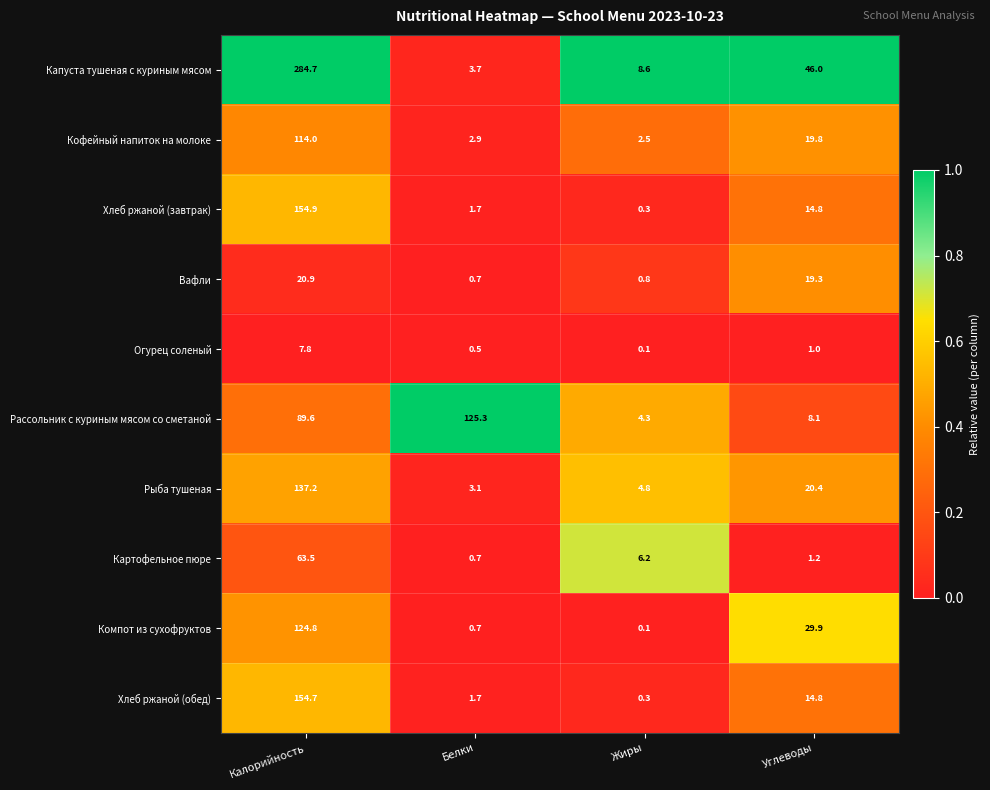

Rank the categories by Огурец соленый value from highest to lowest.

Калорийность, Углеводы, Белки, Жиры